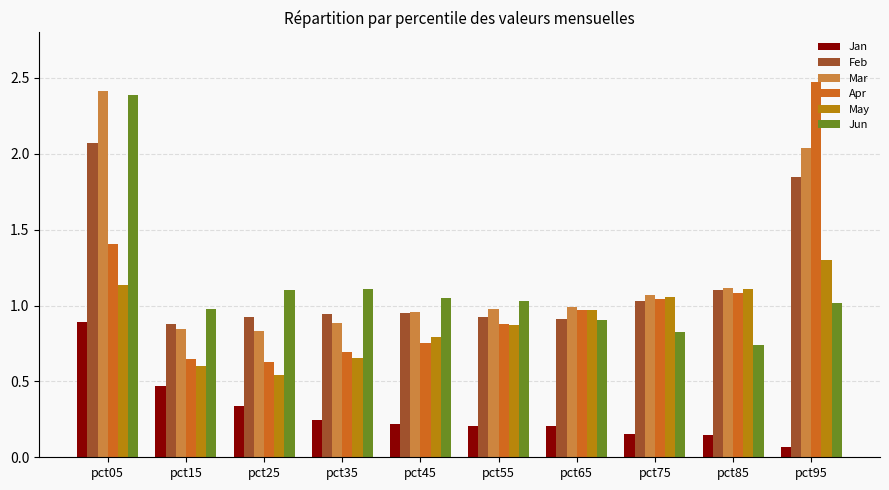

Which category has the highest value in the Mar series?

pct05